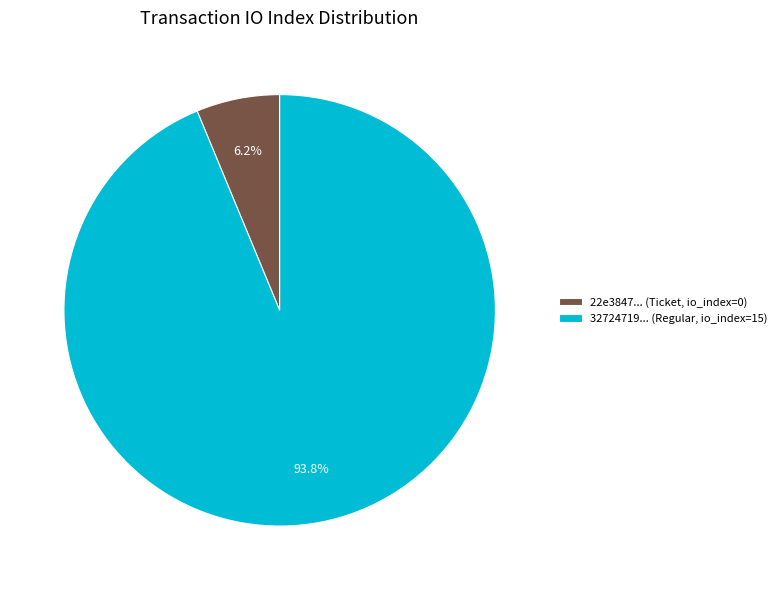

Which slice is the smallest?

22e3847... (Ticket, io_index=0)